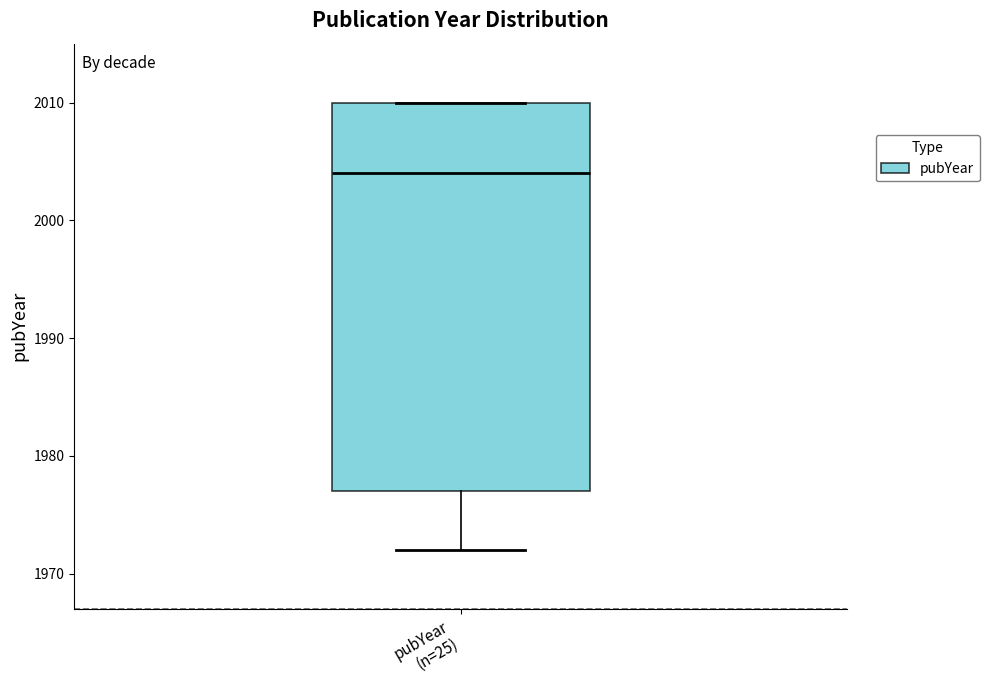

Transcribe this box plot: give where the median line is, the range the box spans, and where the two whiskers end, as read against the y-axis. The values are not printed on the chart, so give them approximately, as read against the axis.

median 2004, box 1977 to 2010, whiskers 1972 to 2010